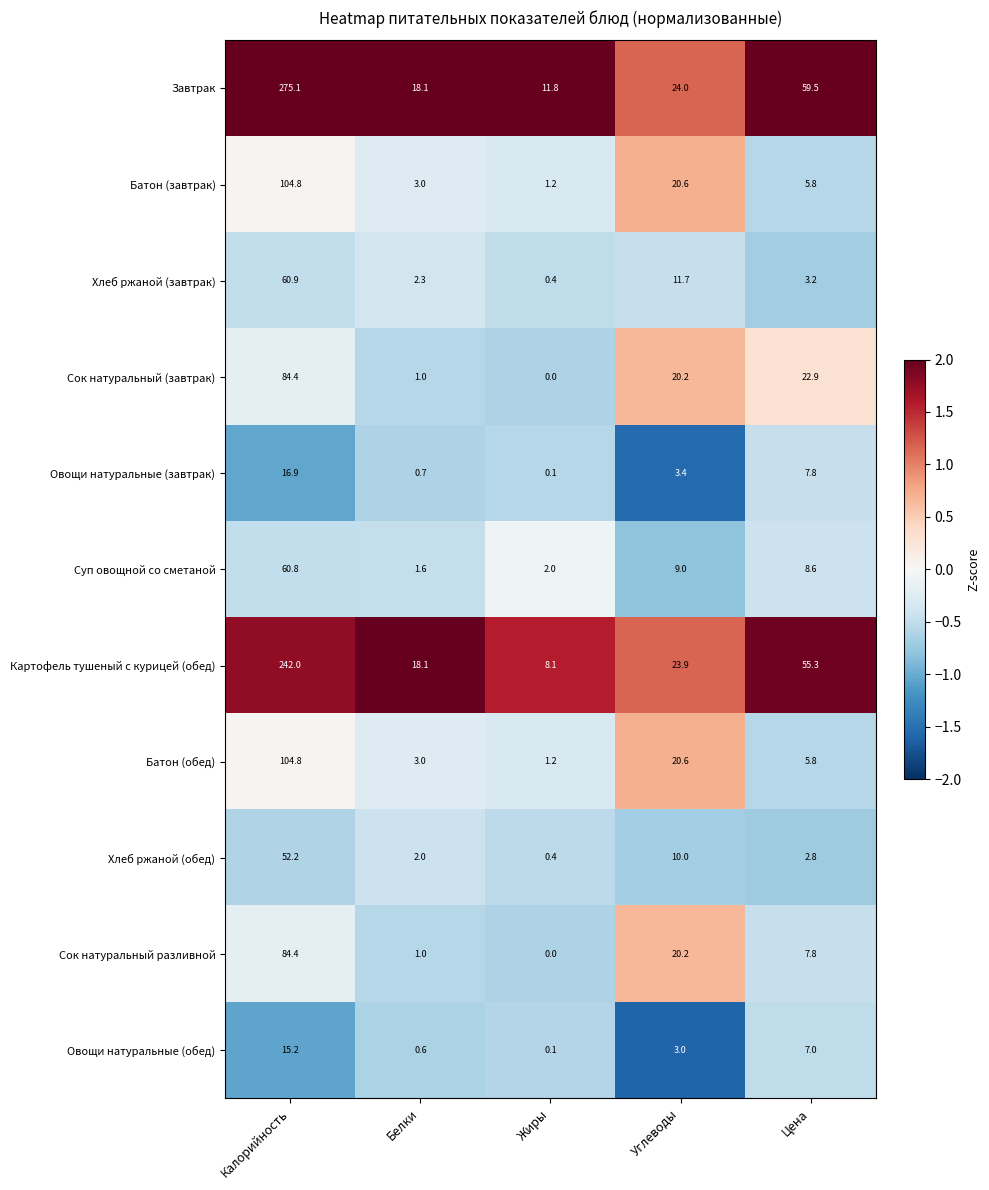

List the labels in order of Овощи натуральные (завтрак) value, smallest first.

Жиры, Белки, Углеводы, Цена, Калорийность